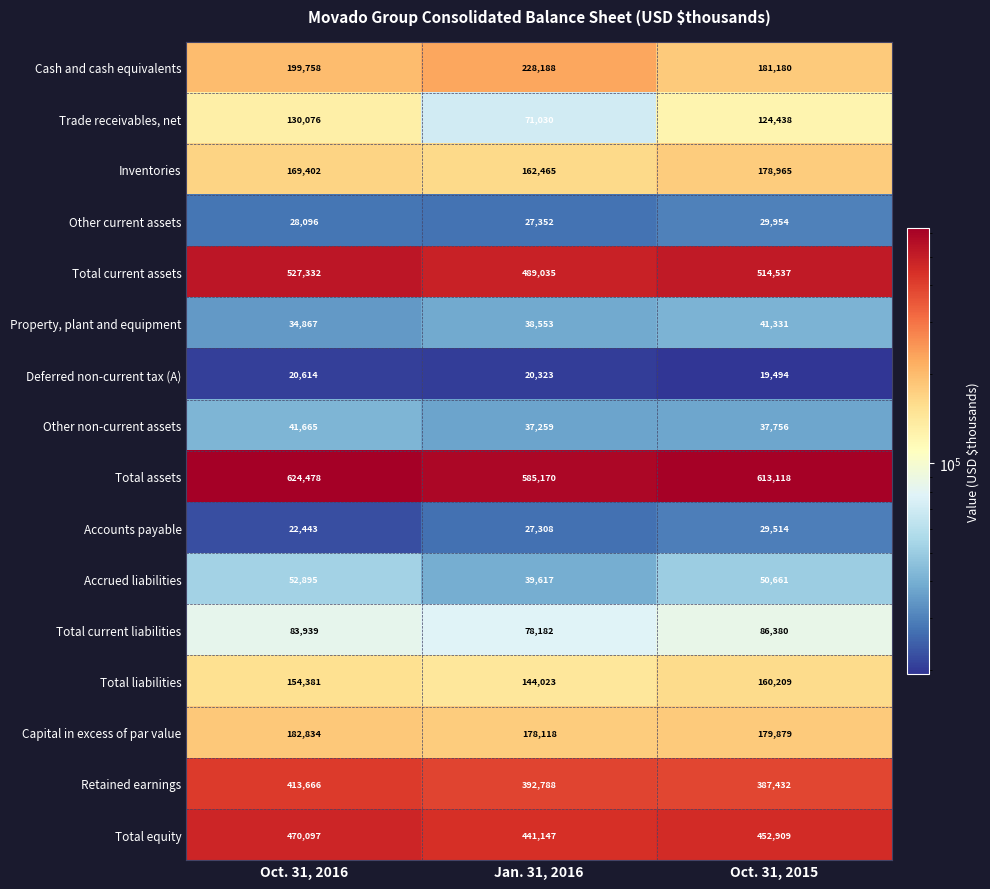

Is it true that Total liabilities equals 160209 at Oct. 31, 2015?

True